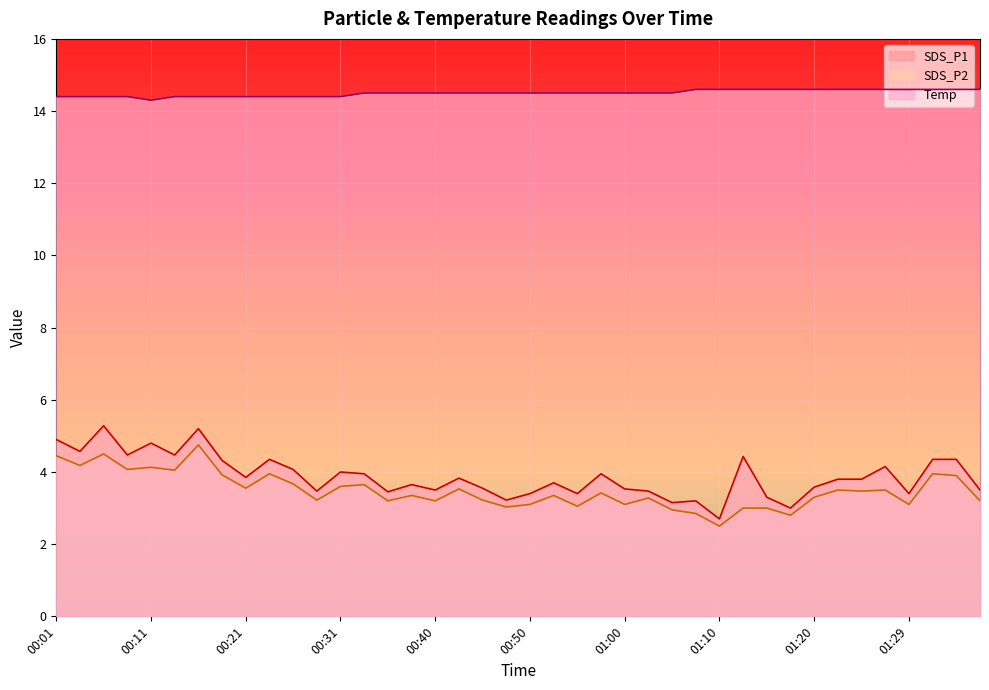

Which series has the largest total across all categories?

Temp